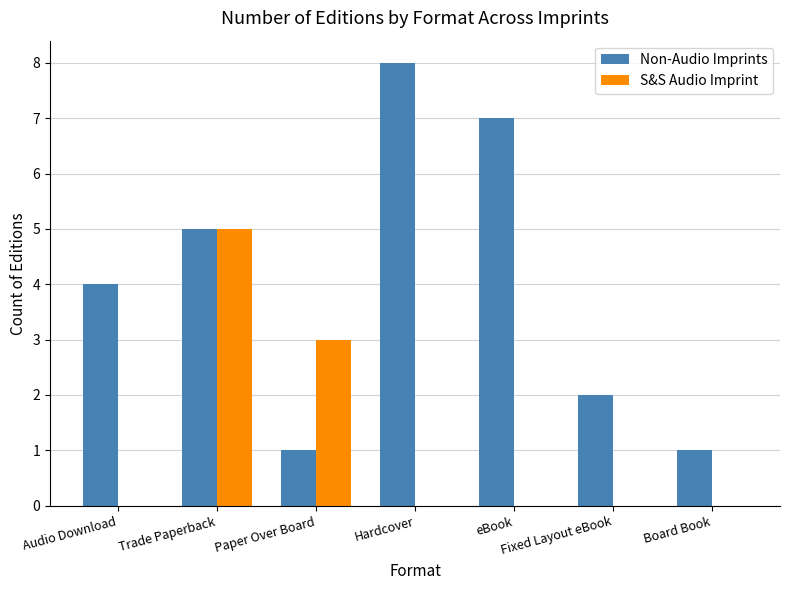

What is the sum of the Non-Audio Imprints values at Fixed Layout eBook and Hardcover?

10